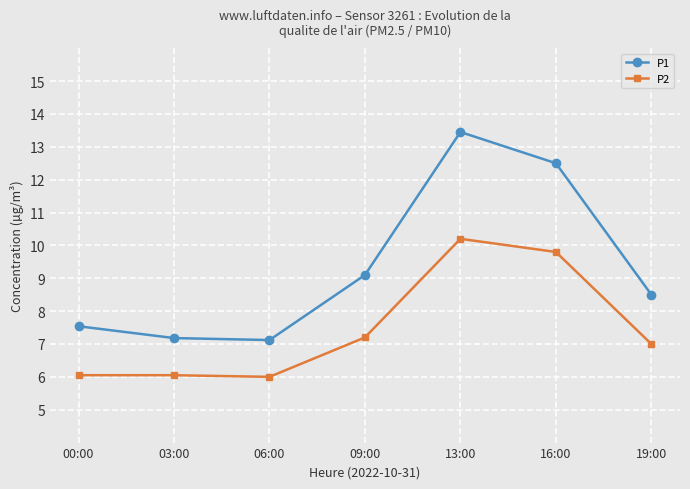

True or false: P2 and P1 intersect in this chart.

False